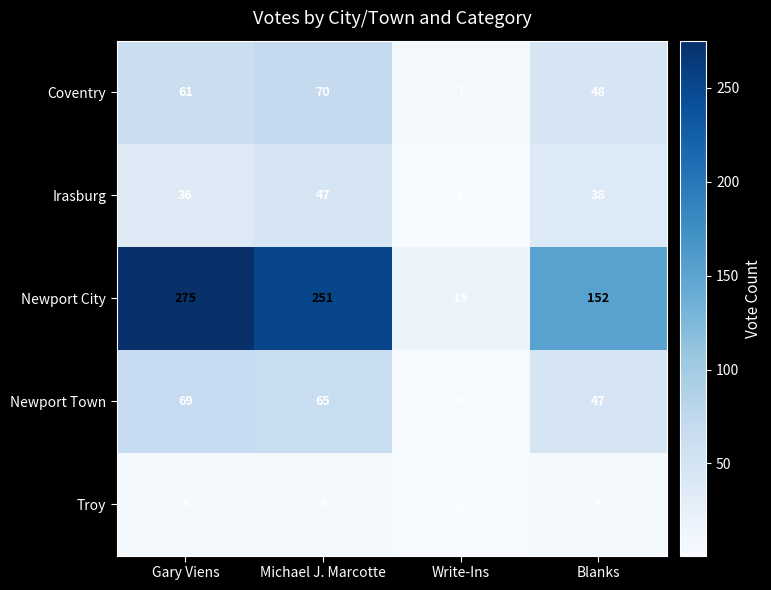

What is the difference between the maximum and minimum values in the Irasburg series?

46